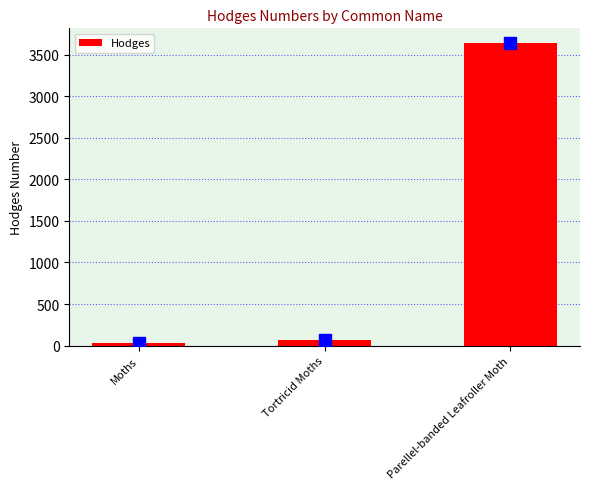

What is the change in value from Tortricid Moths to Parellel-banded Leafroller Moth?

+3570.9